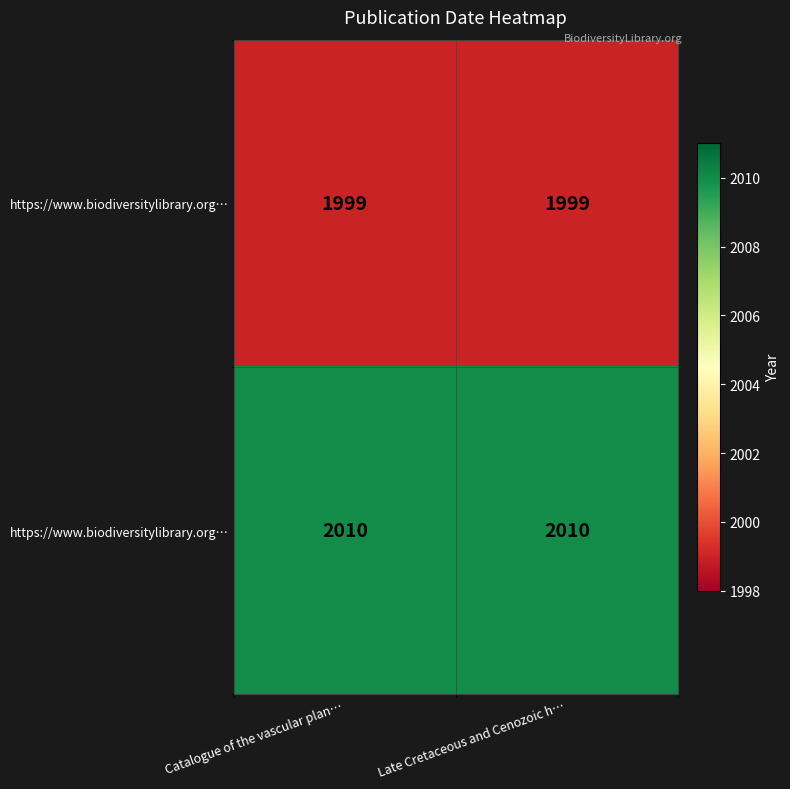

At which category is the sum across all series the highest?

Catalogue of the vascular plan…